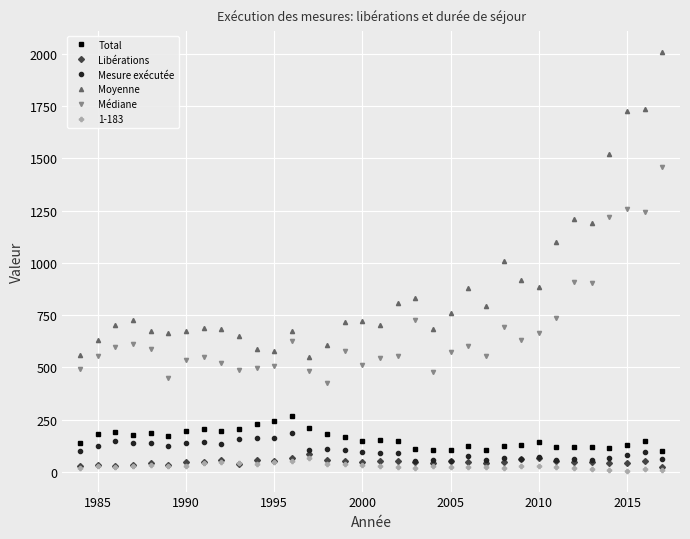

What is the sum of all Total values?

5394